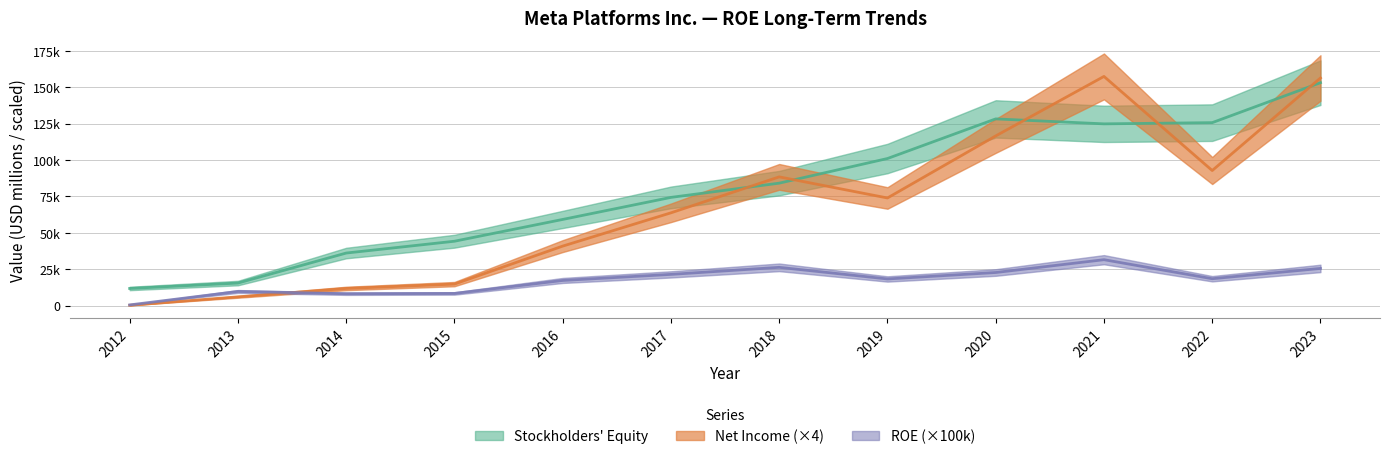

At which category does Stockholders equity reach its first local valley?

2021